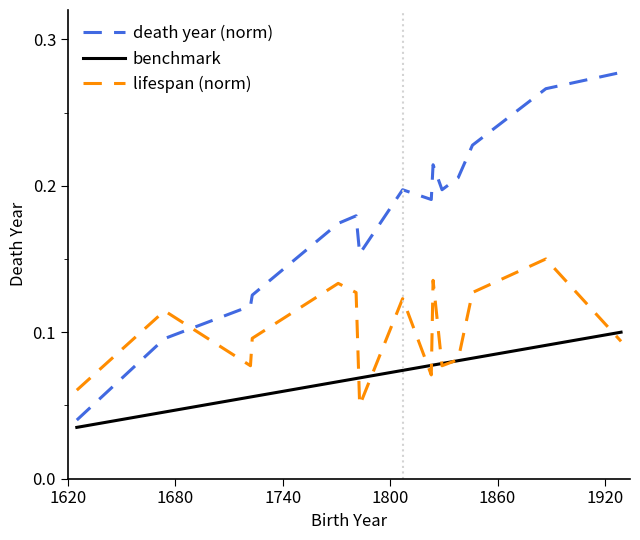

List the series in order of their overall mean, lowest first.

benchmark, lifespan (norm), death year (norm)